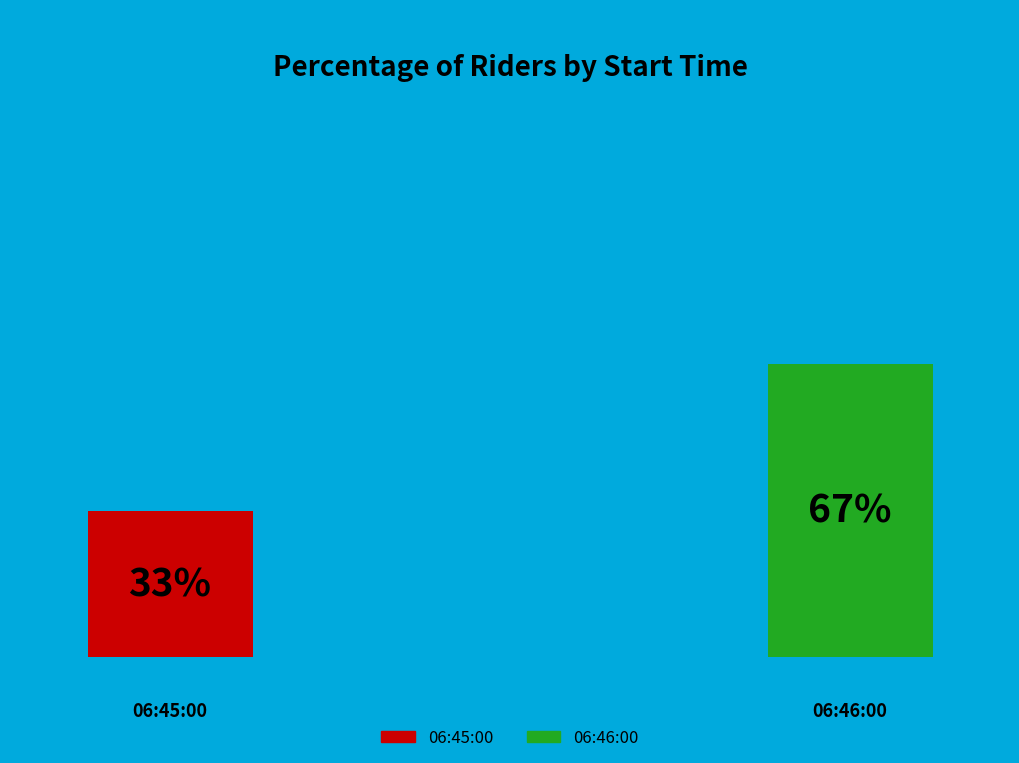

How many slices are in this pie chart?

2